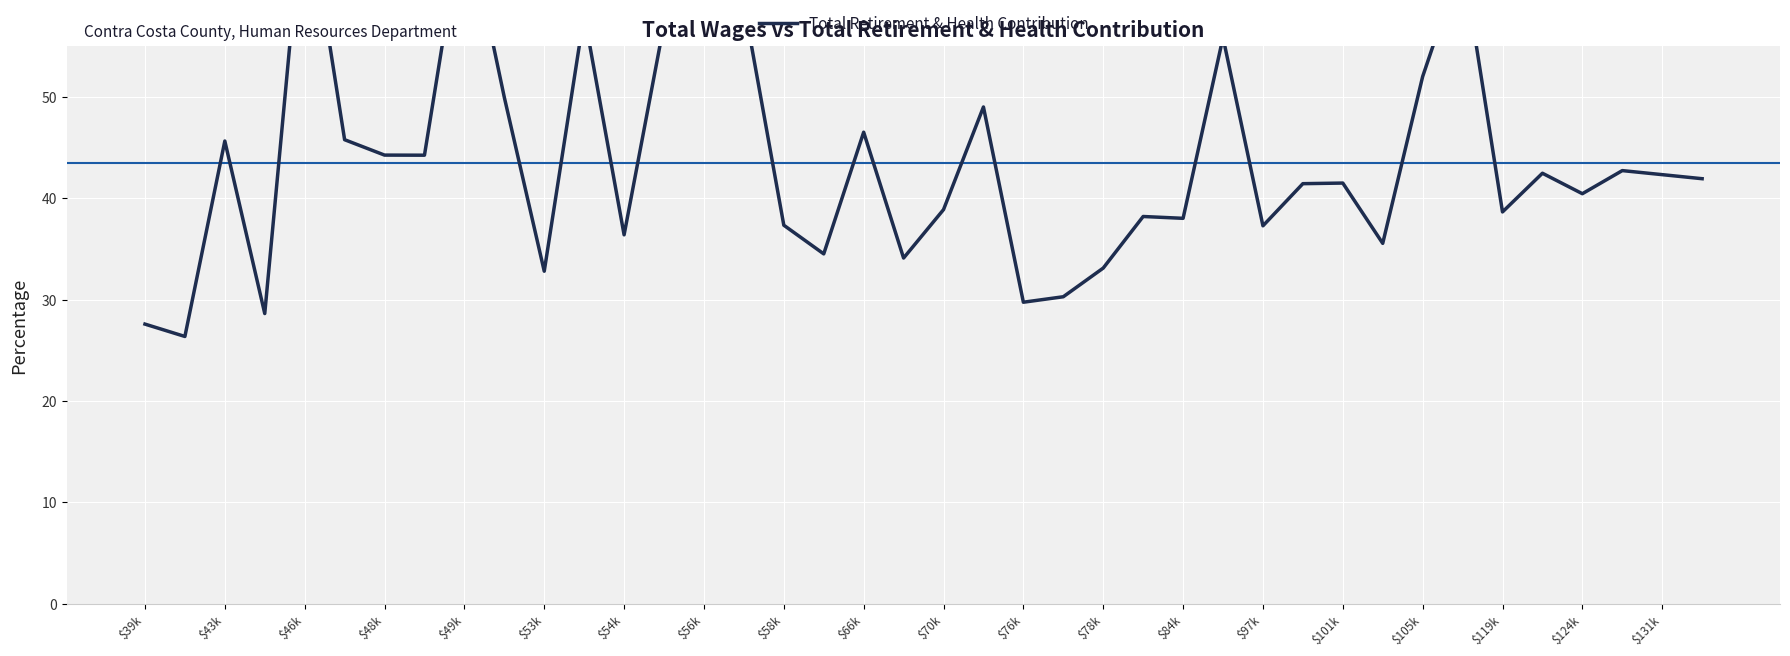

Is it true that the value at 29 is 41.5?

True